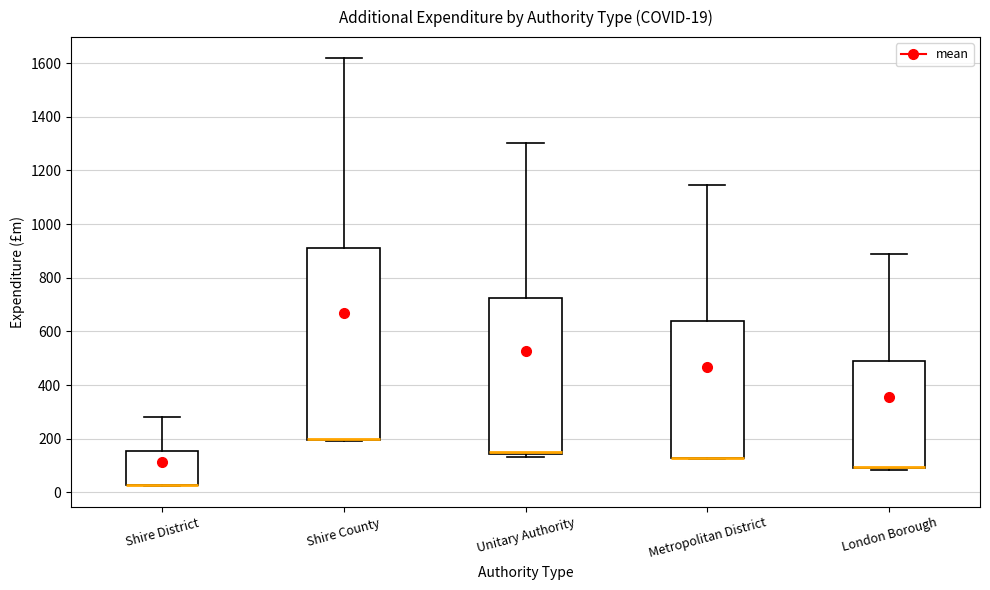

Which box is the tallest, from its lower edge to its upper edge?

Shire County